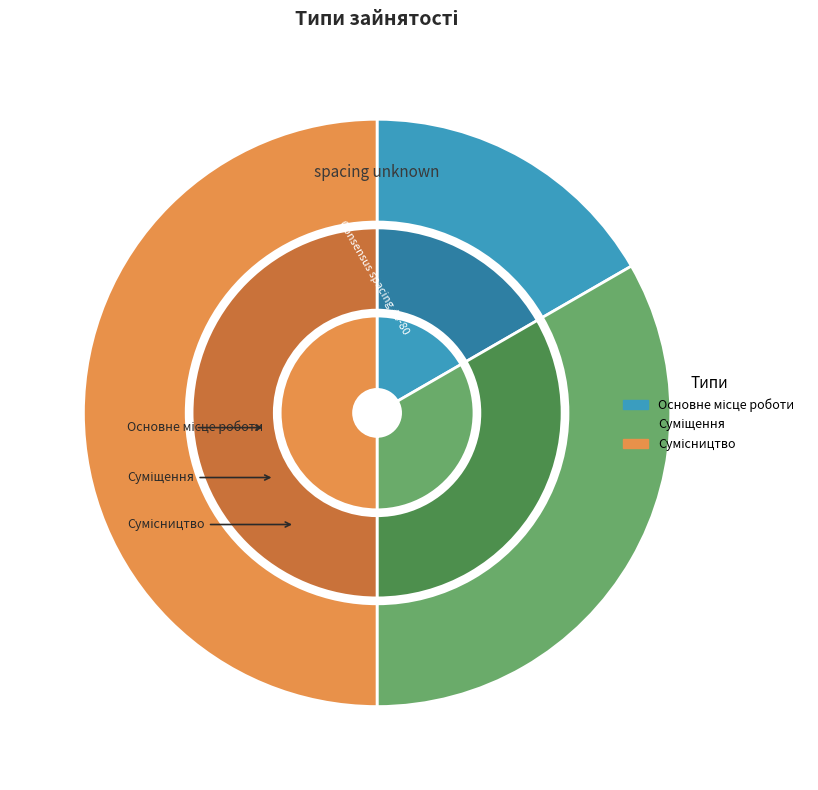

Rank the categories by value from highest to lowest.

Сумісництво, Суміщення, Основне місце роботи